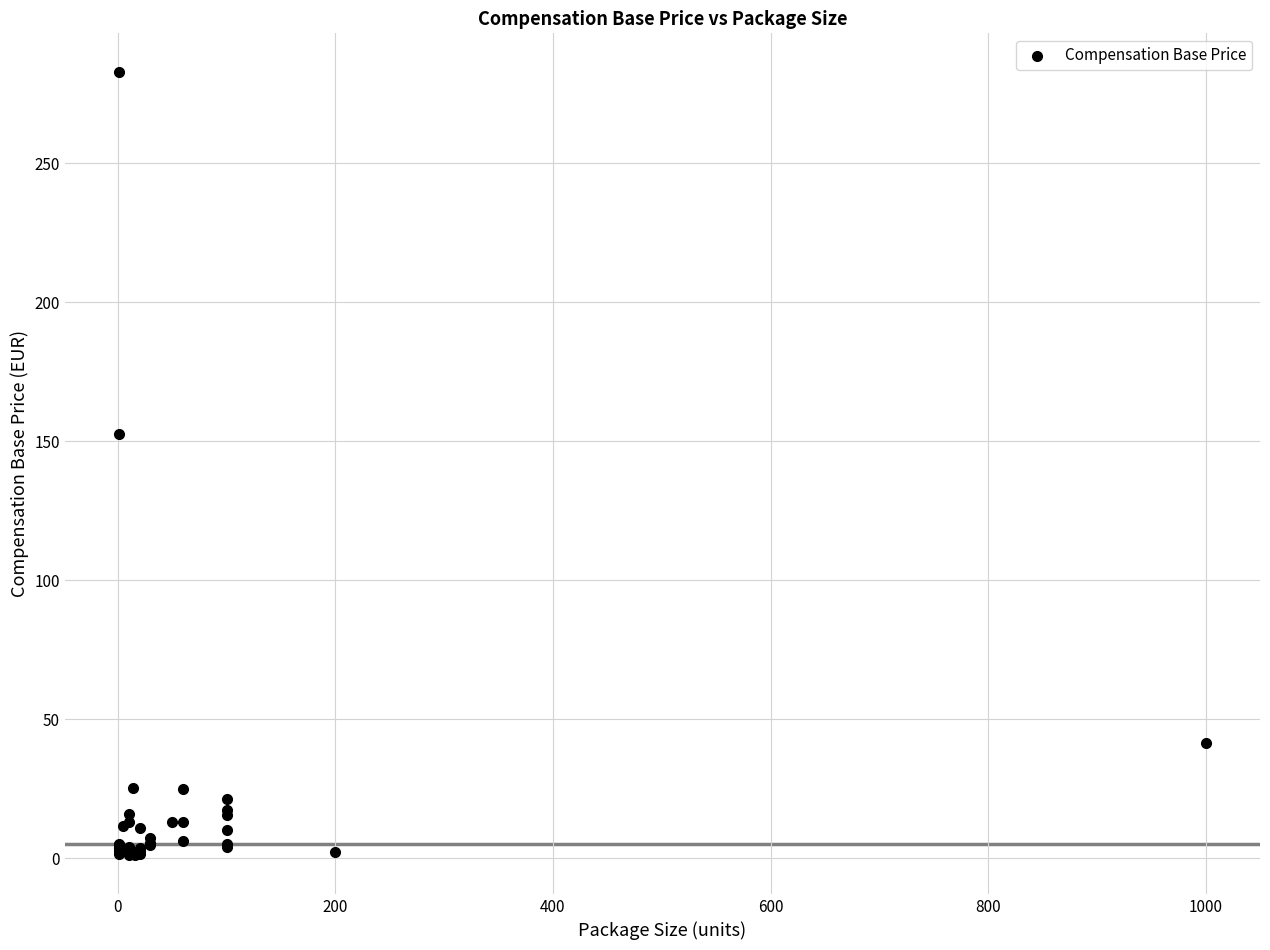

What Y value in the scatter plot is closest to 142?

152.6